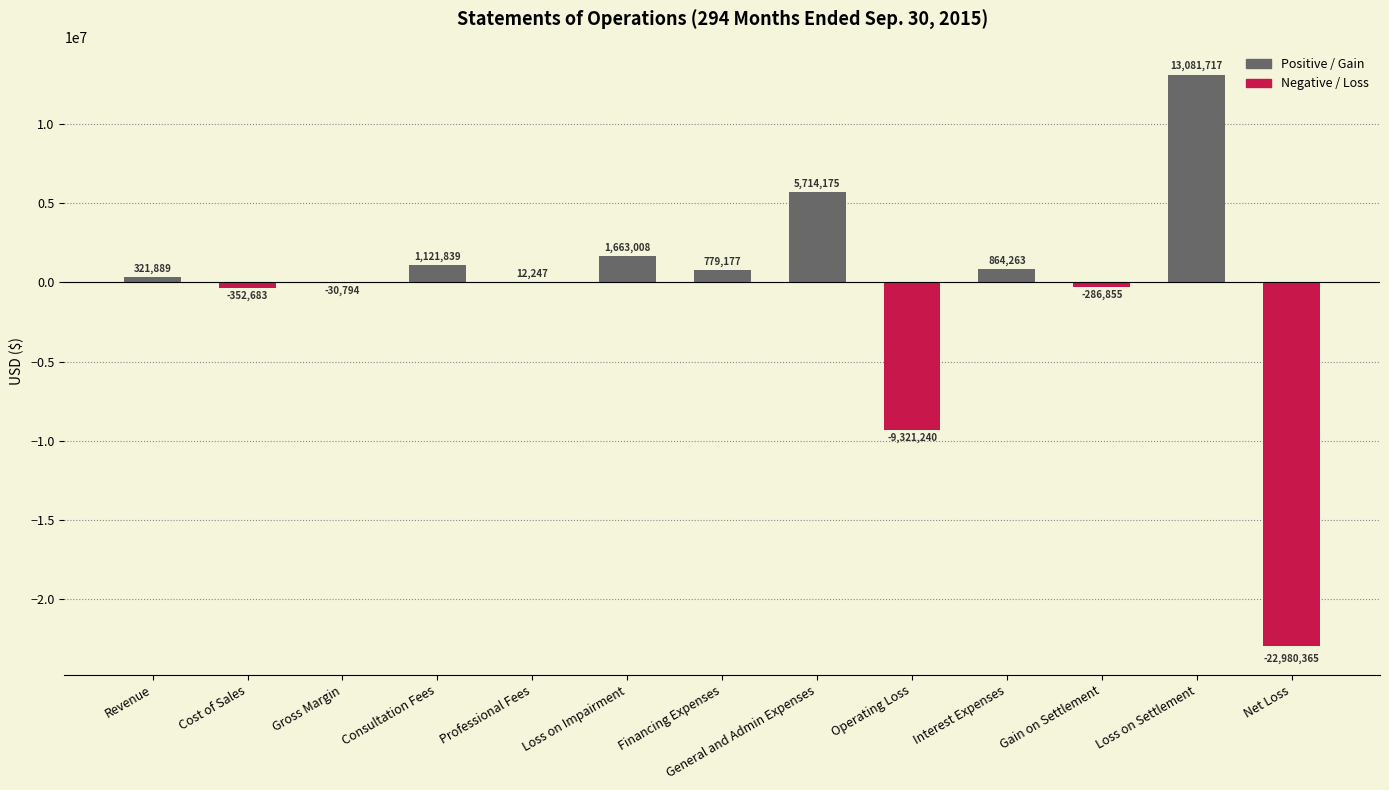

Between Gross Margin and Financing Expenses, which is larger?

Financing Expenses